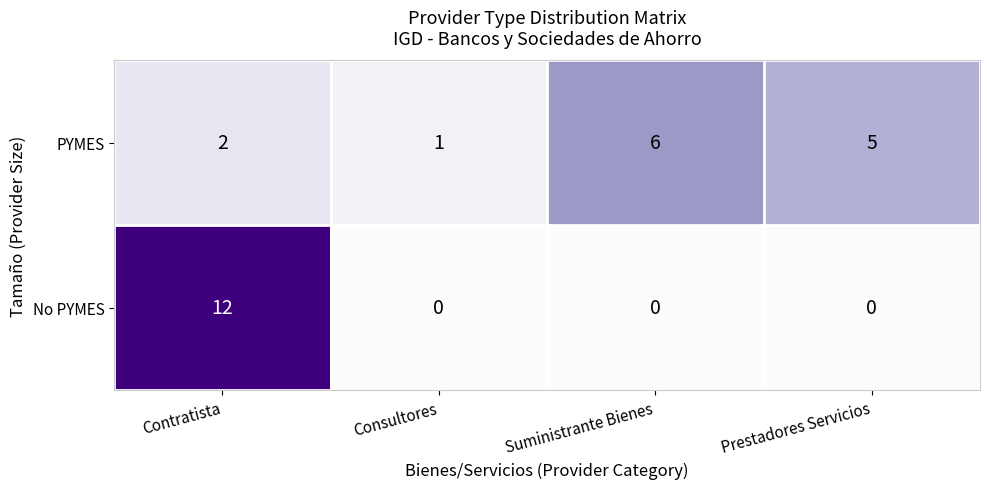

Which series has the largest range (max minus min)?

No PYMES